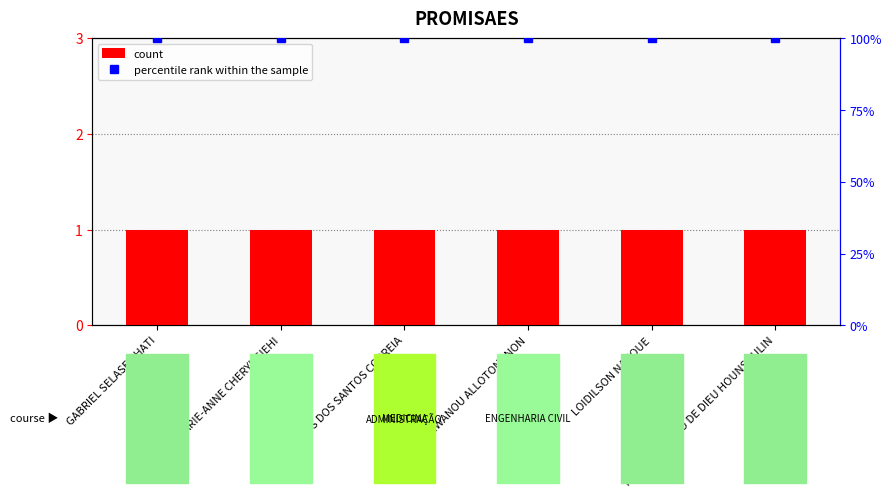

What position from the left is JUDICAEL GBEWANOU ALLOTONGNON?

4